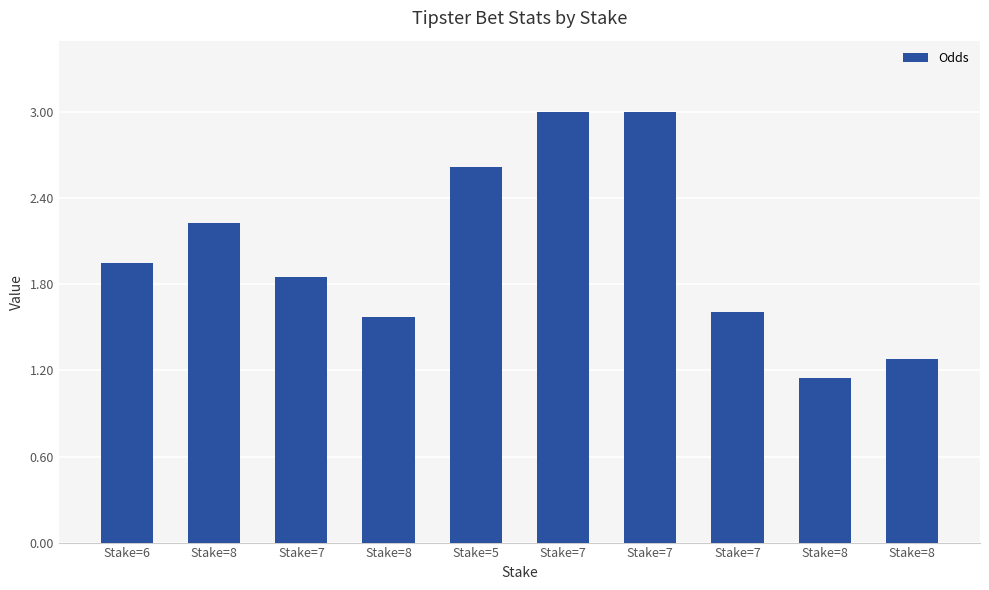

Is it true that the value at Stake=8 is 1.3?

False